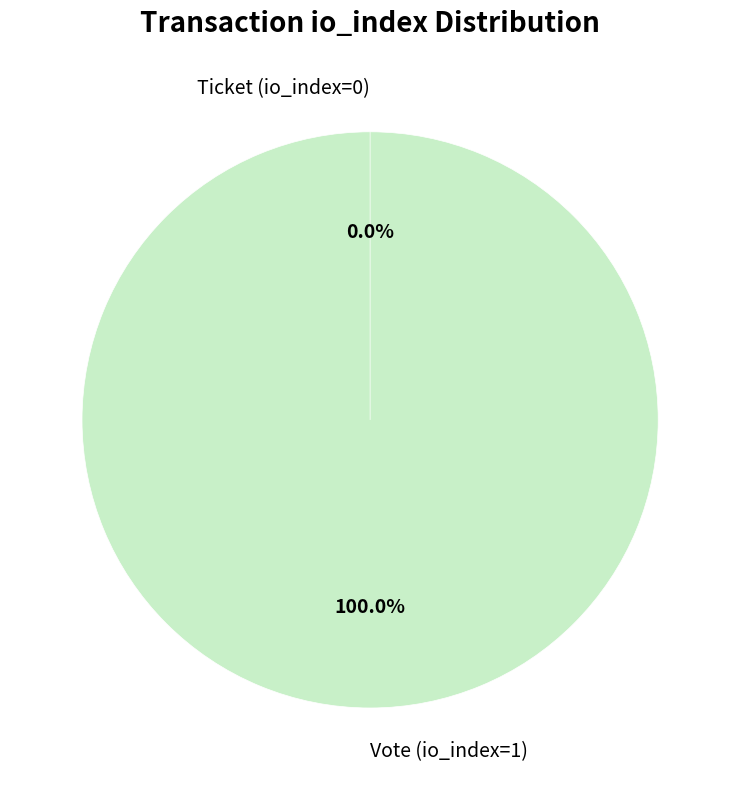

To the nearest percent, what is the difference between the Ticket (io_index=0) and Vote (io_index=1) slice percentages?

100%